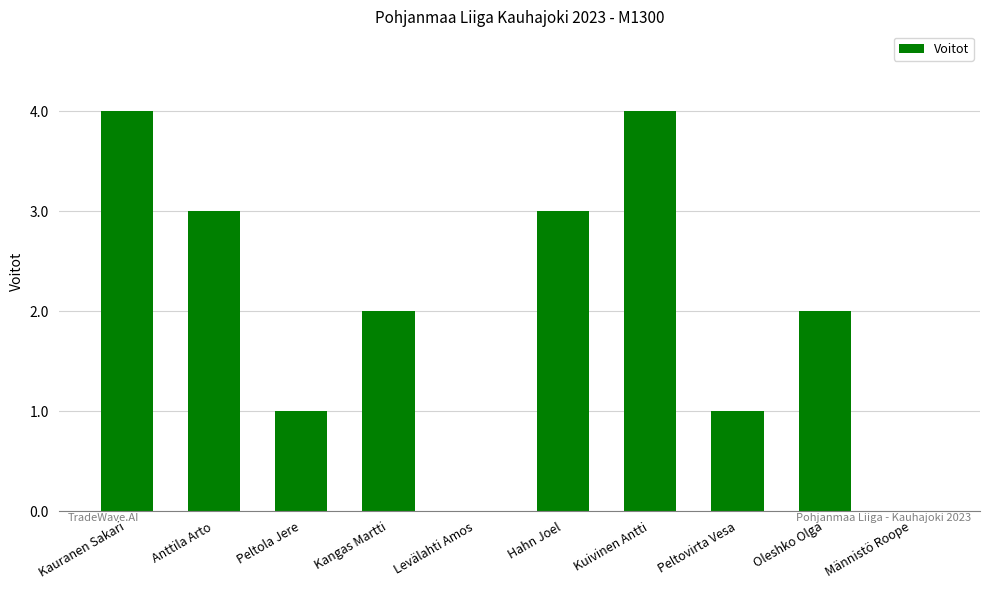

What is the greatest value displayed?

4